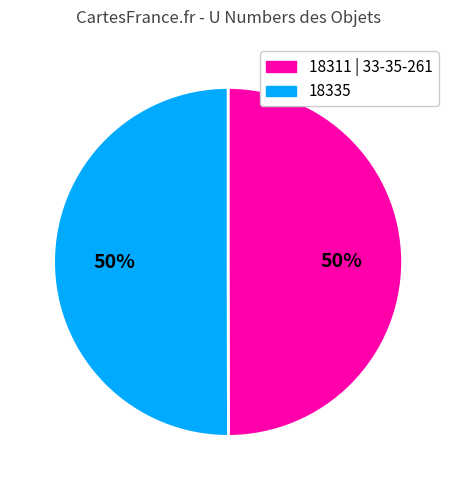

Approximately how many times larger is the value at 18335 compared to 18311 | 33-35-261?

1.0